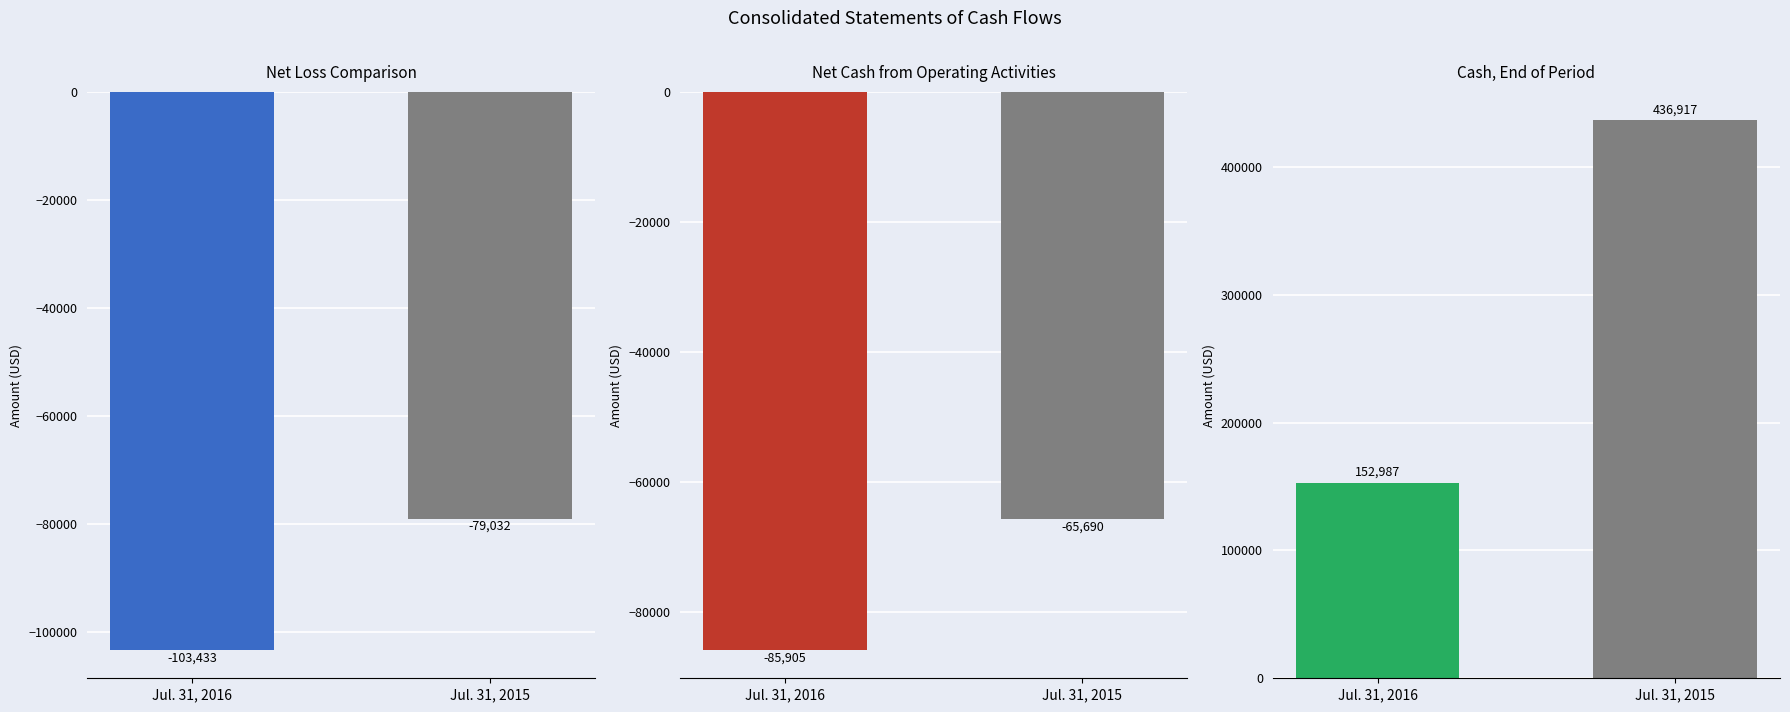

How many series are shown in this chart?

3